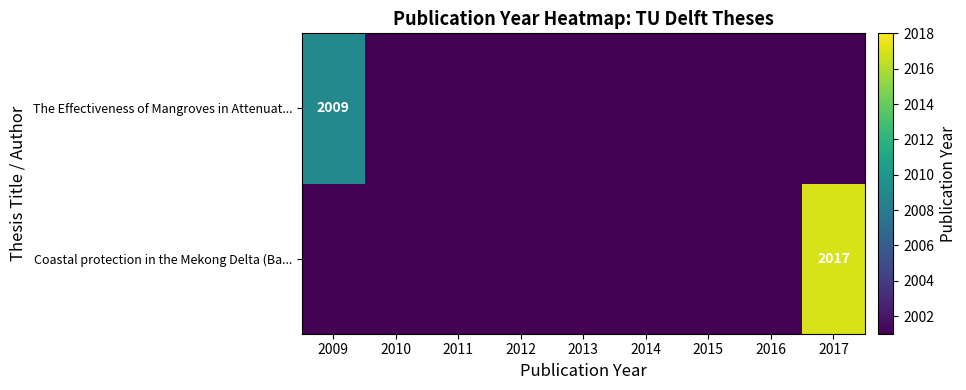

List the series in order of their overall mean, lowest first.

The Effectiveness of Mangroves in Attenuat..., Coastal protection in the Mekong Delta (Ba...